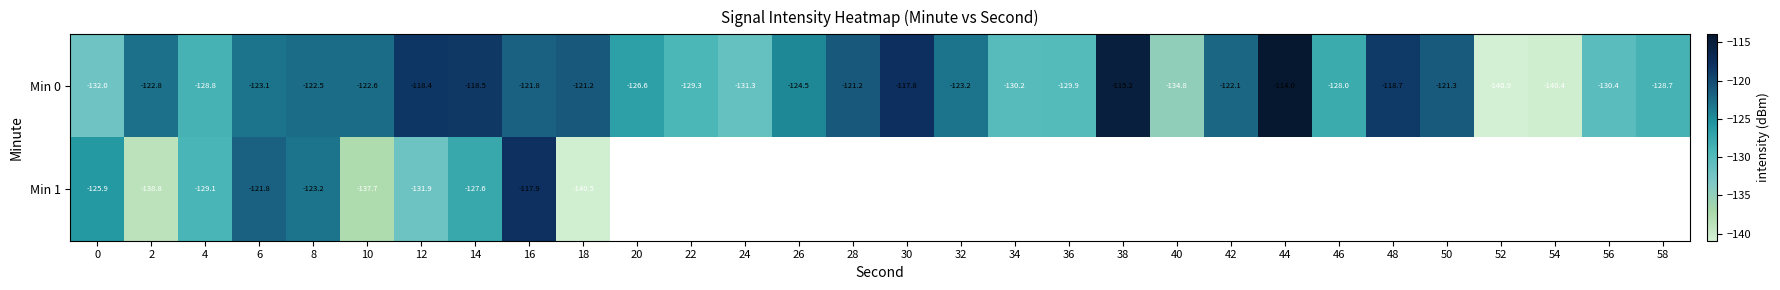

Count the number of data series in this chart.

2